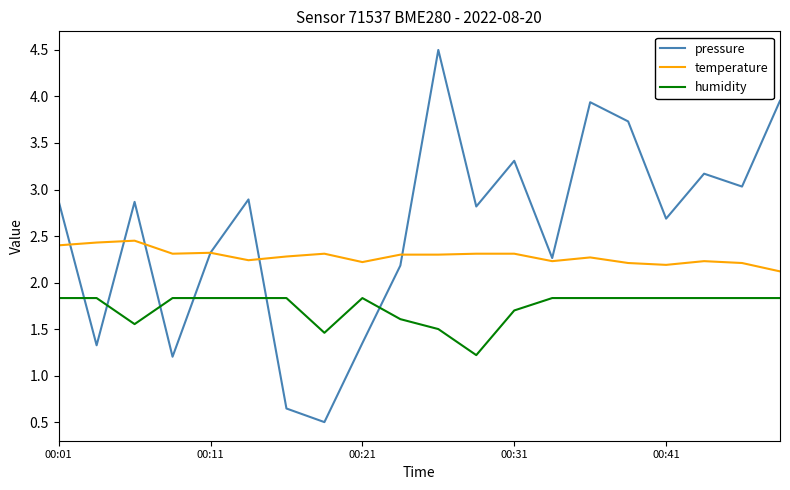

What is the minimum value for humidity?

1.2